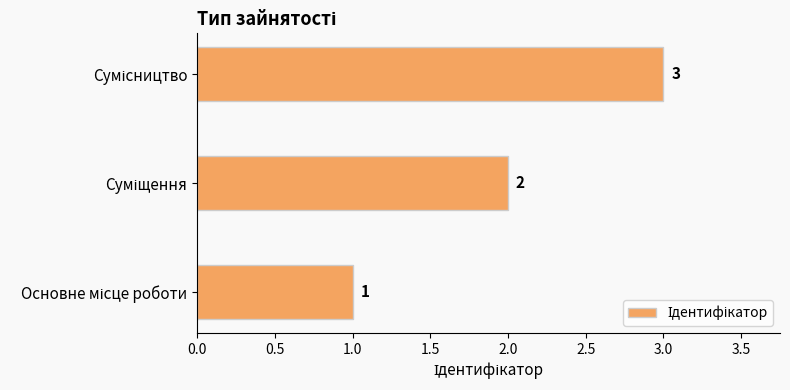

Does the chart contain any negative values?

No